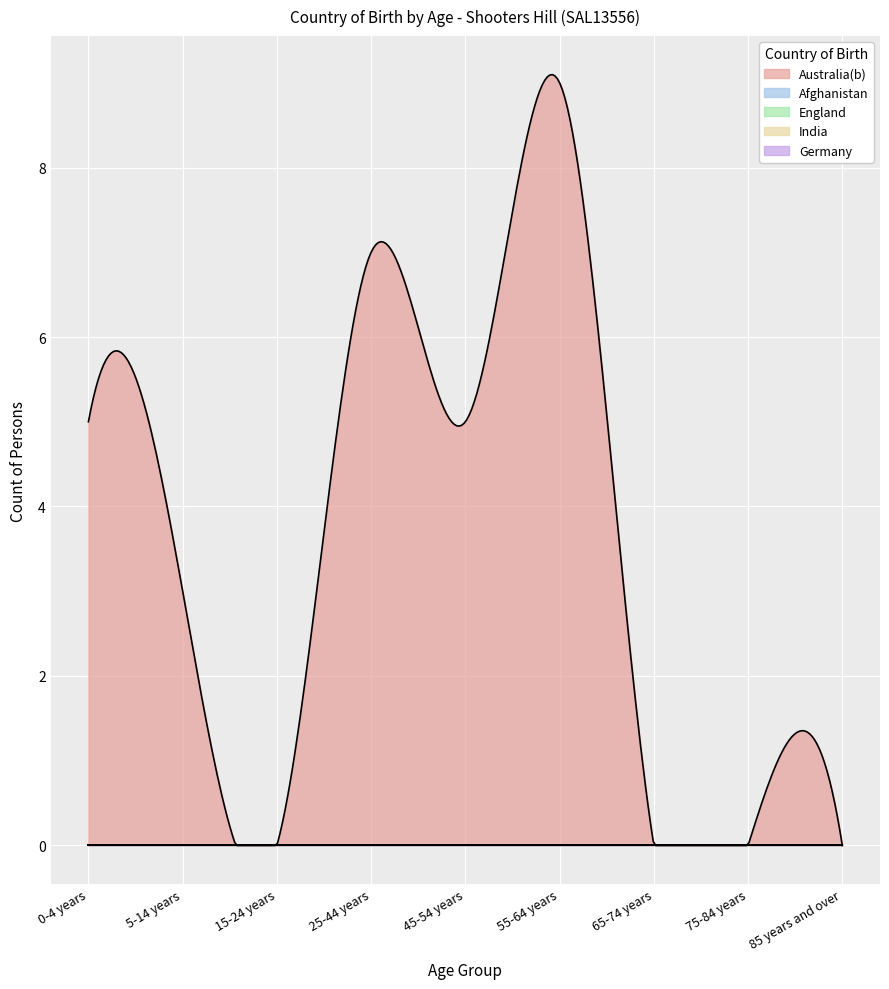

How many categories are shown in the chart?

9